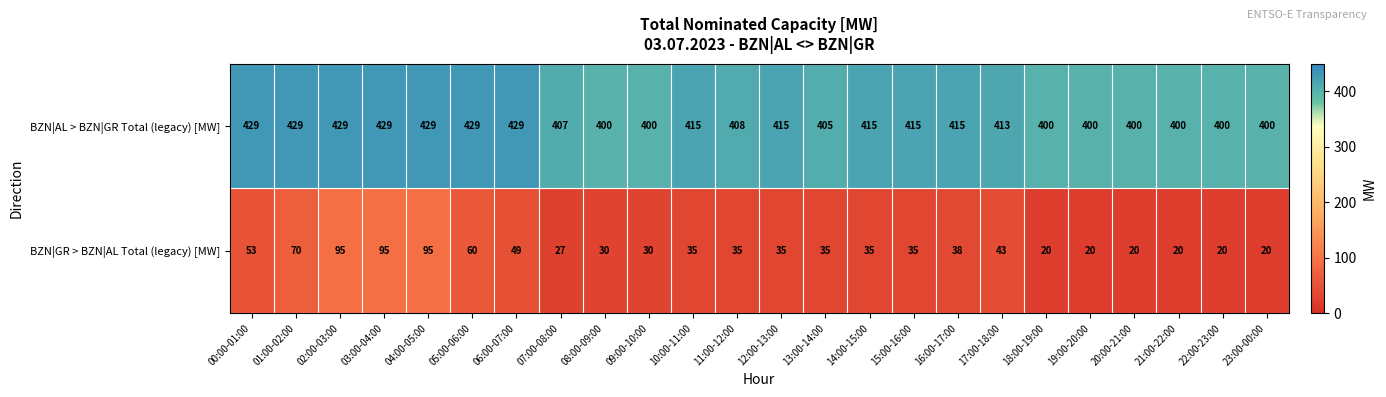

How many data points in BZN|GR > BZN|AL Total (legacy) [MW] are less than 35?

9